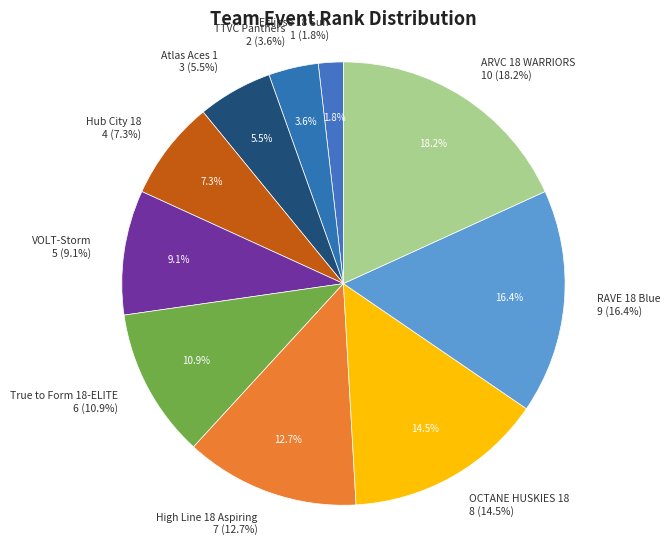

True or false: High Line 18 Aspiring accounts for 13% of the total.

True